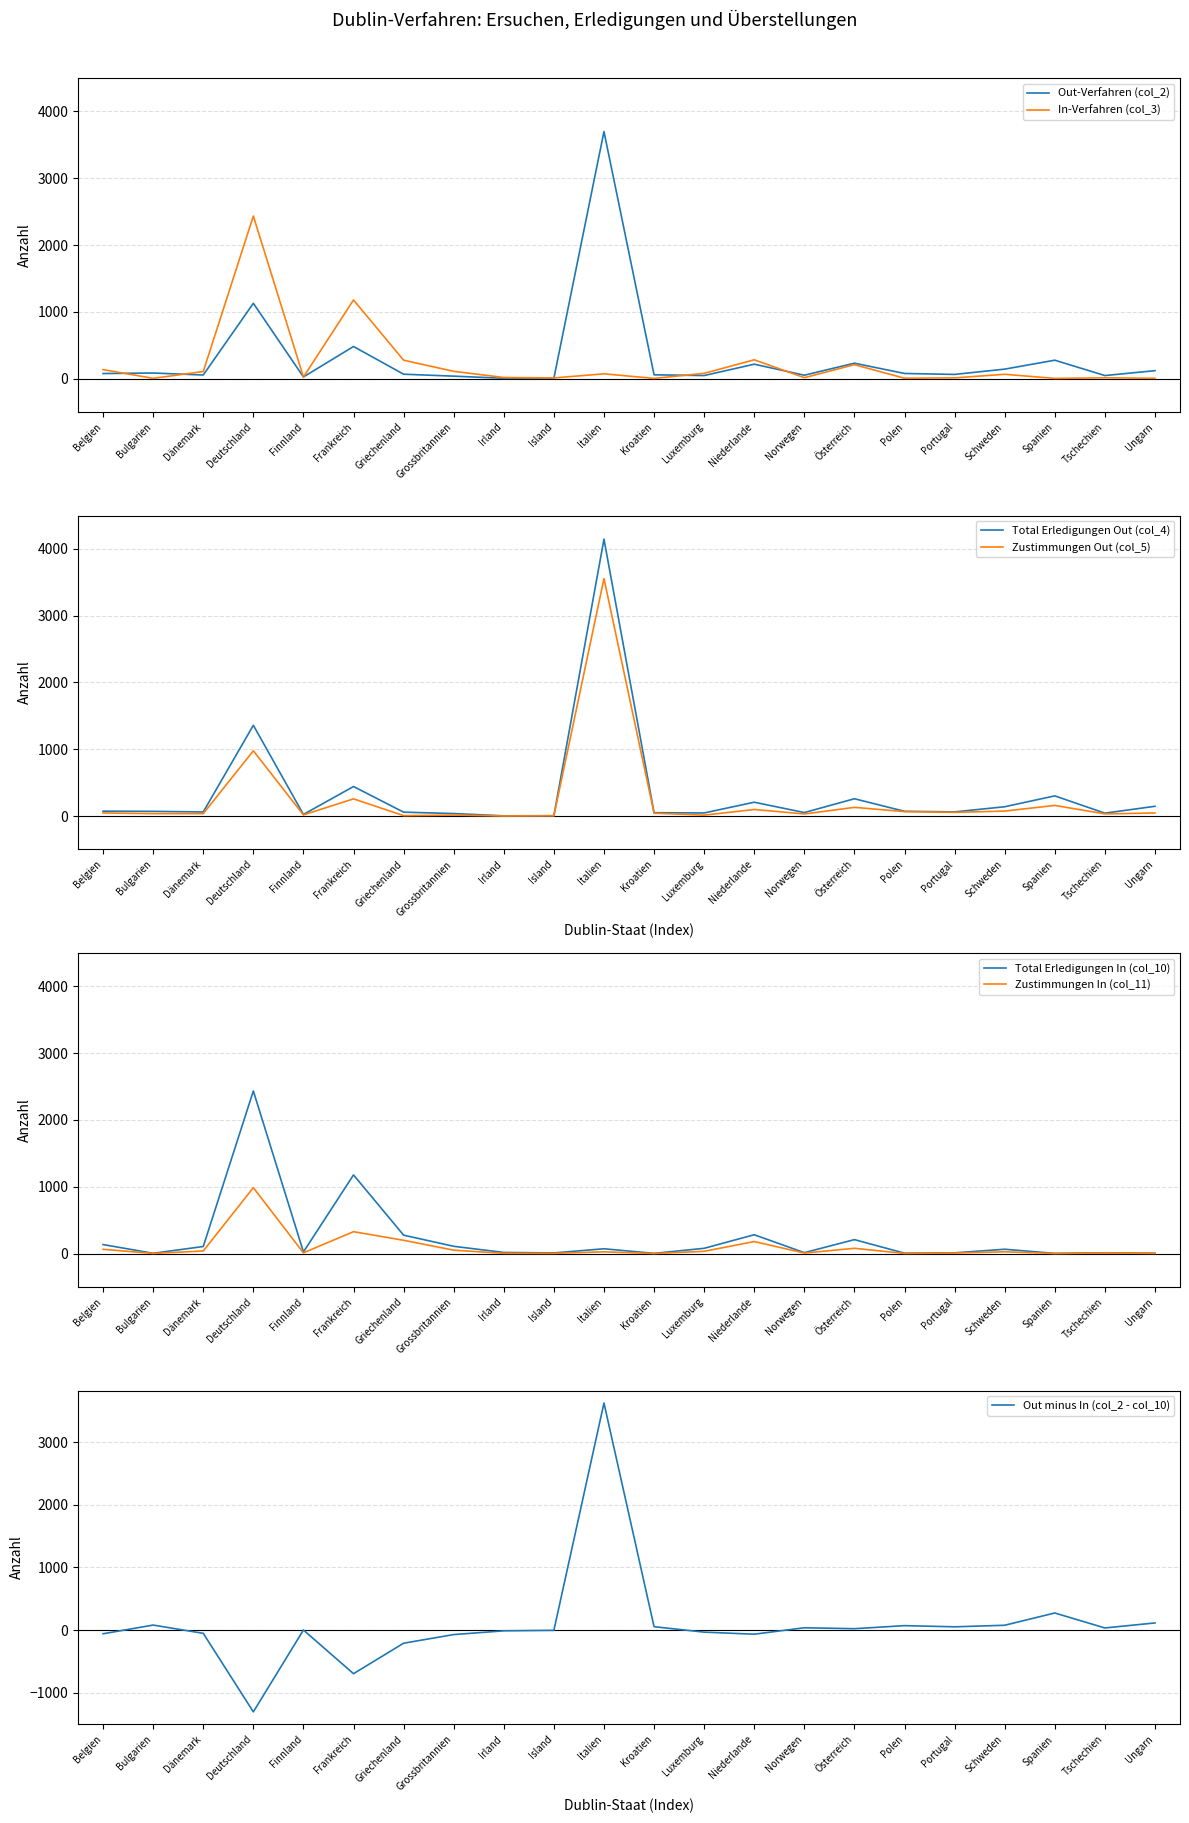

Which series has the widest spread of values?

Total Erledigungen Out (col_4)